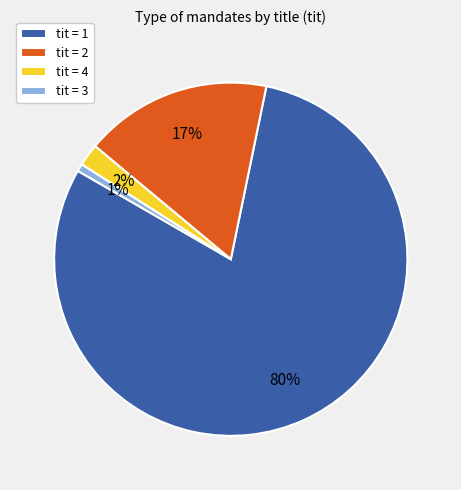

To the nearest percent, what percentage of the pie is tit = 2?

17%